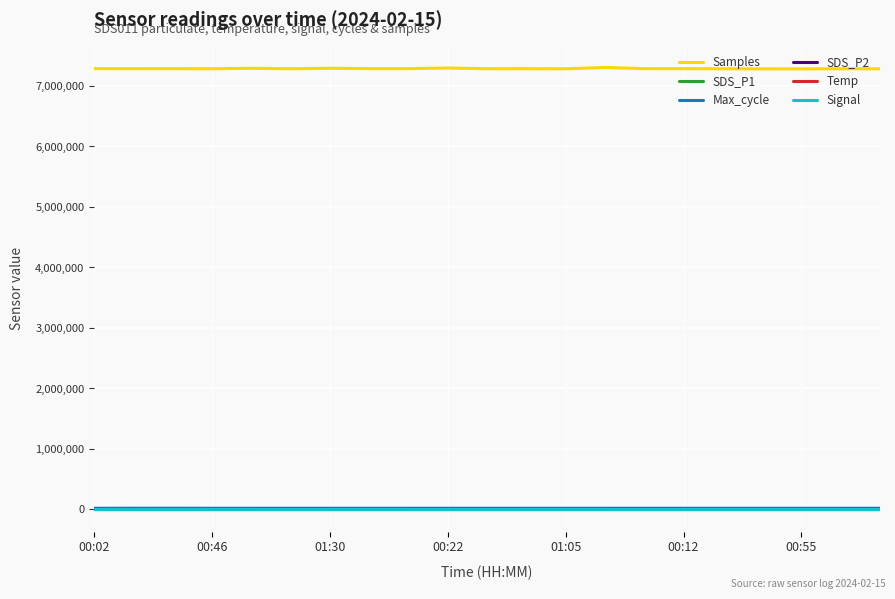

True or false: Samples and Signal cross at least once.

False